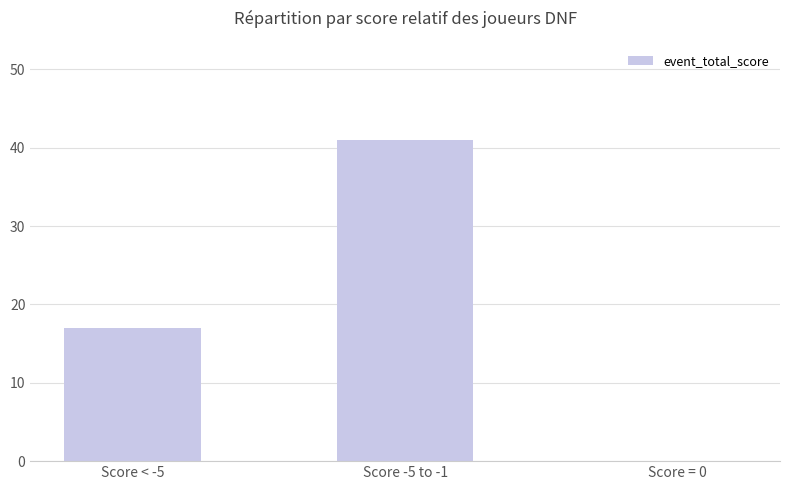

The value at Score = 0 is 21. True or false?

False